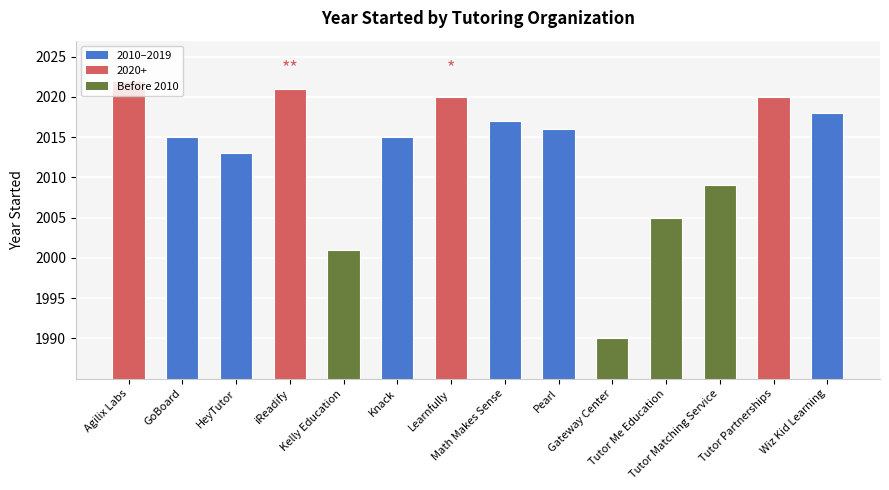

Reading left to right, what are all the values shown in this chart?

Agilix Labs=2022	GoBoard=2015	HeyTutor=2013	iReadify=2021	Kelly Education=2001	Knack=2015	Learnfully=2020	Math Makes Sense=2017	Pearl=2016	Gateway Center=1990	Tutor Me Education=2005	Tutor Matching Service=2009	Tutor Partnerships=2020	Wiz Kid Learning=2018